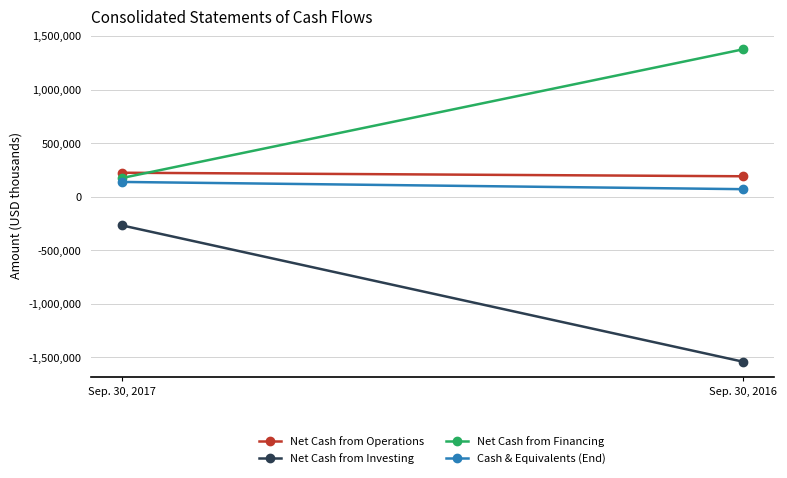

How many distinct data groups are displayed?

4